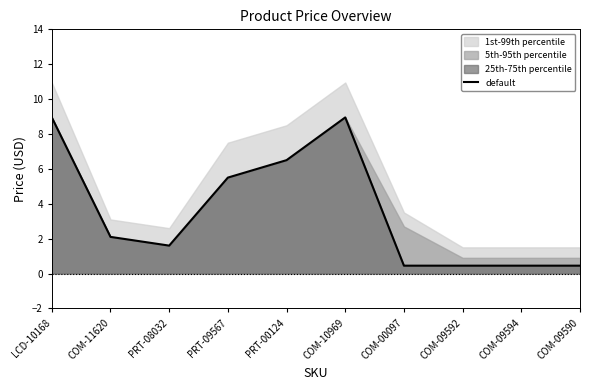

The chart shows a value of 0.7 at COM-09592. True or false?

False